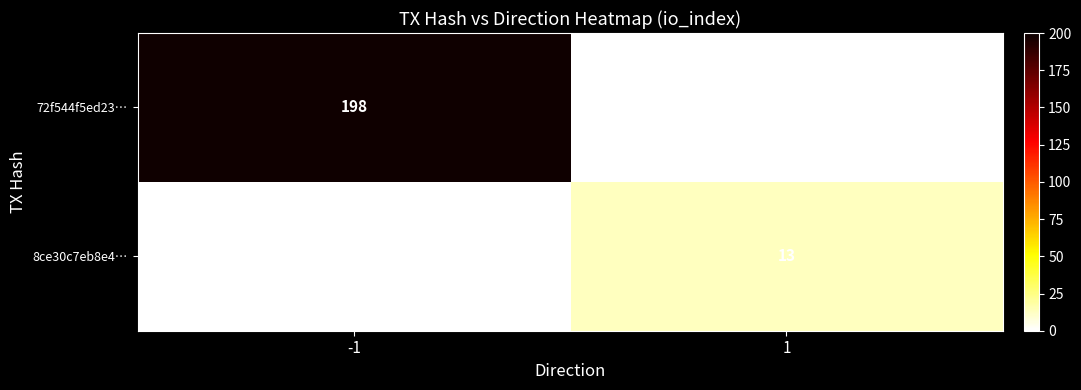

Is it true that 72f544f5ed23… equals 96 at -1?

False